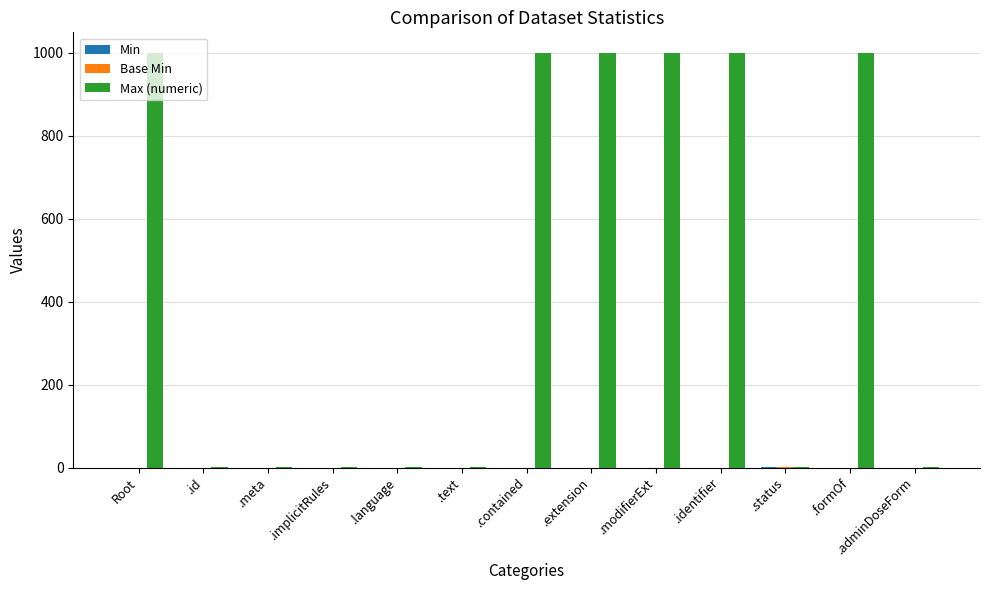

Which series has the largest total across all categories?

Max (numeric)